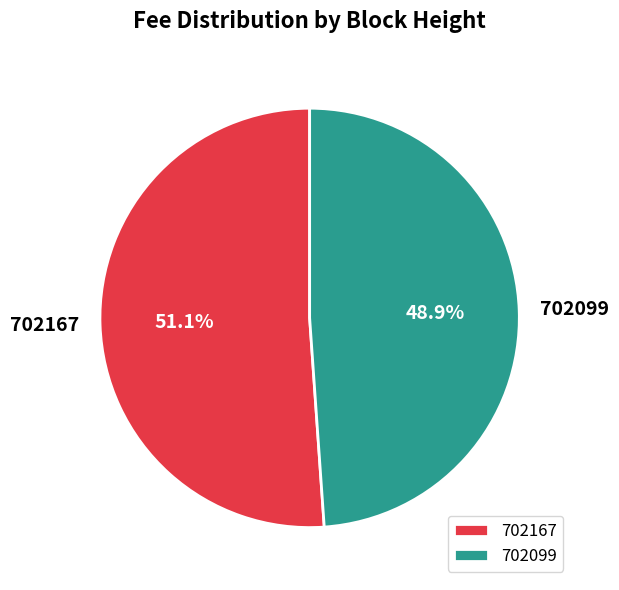

Is the sum of 702167 and 702099 greater than half?

Yes